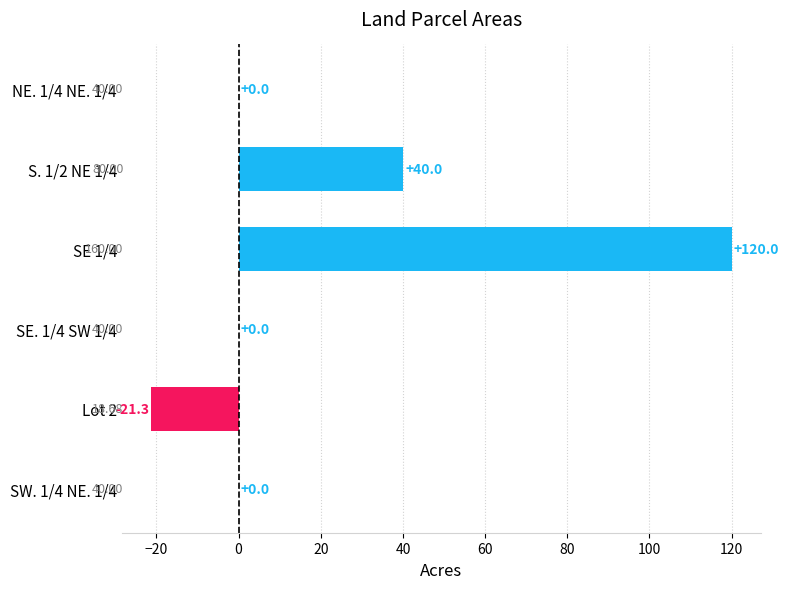

What is the sum of all values?

138.7